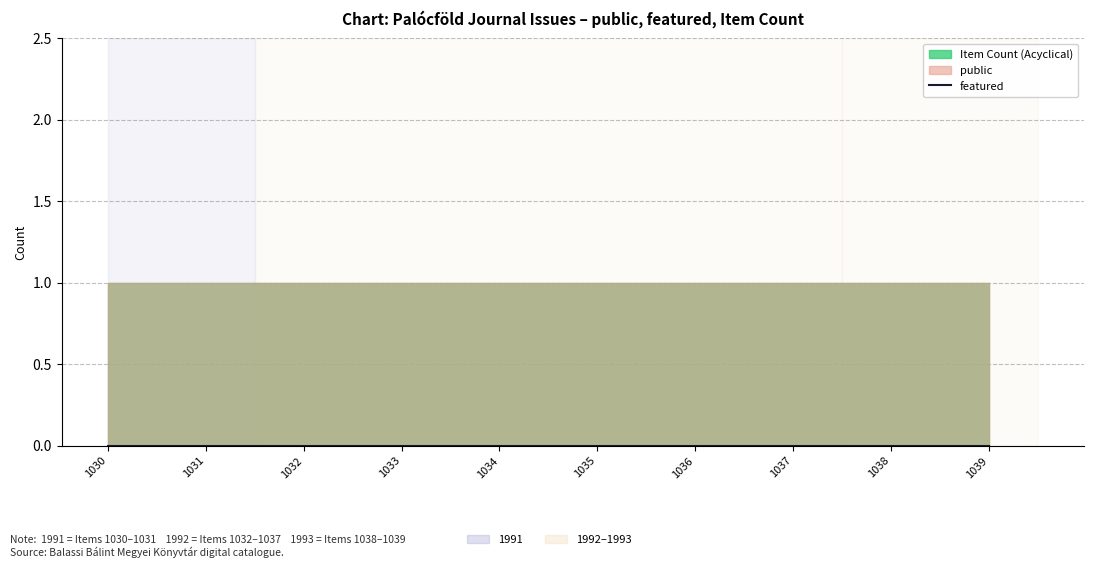

What is the spread (max minus min) of values at 1037?

1